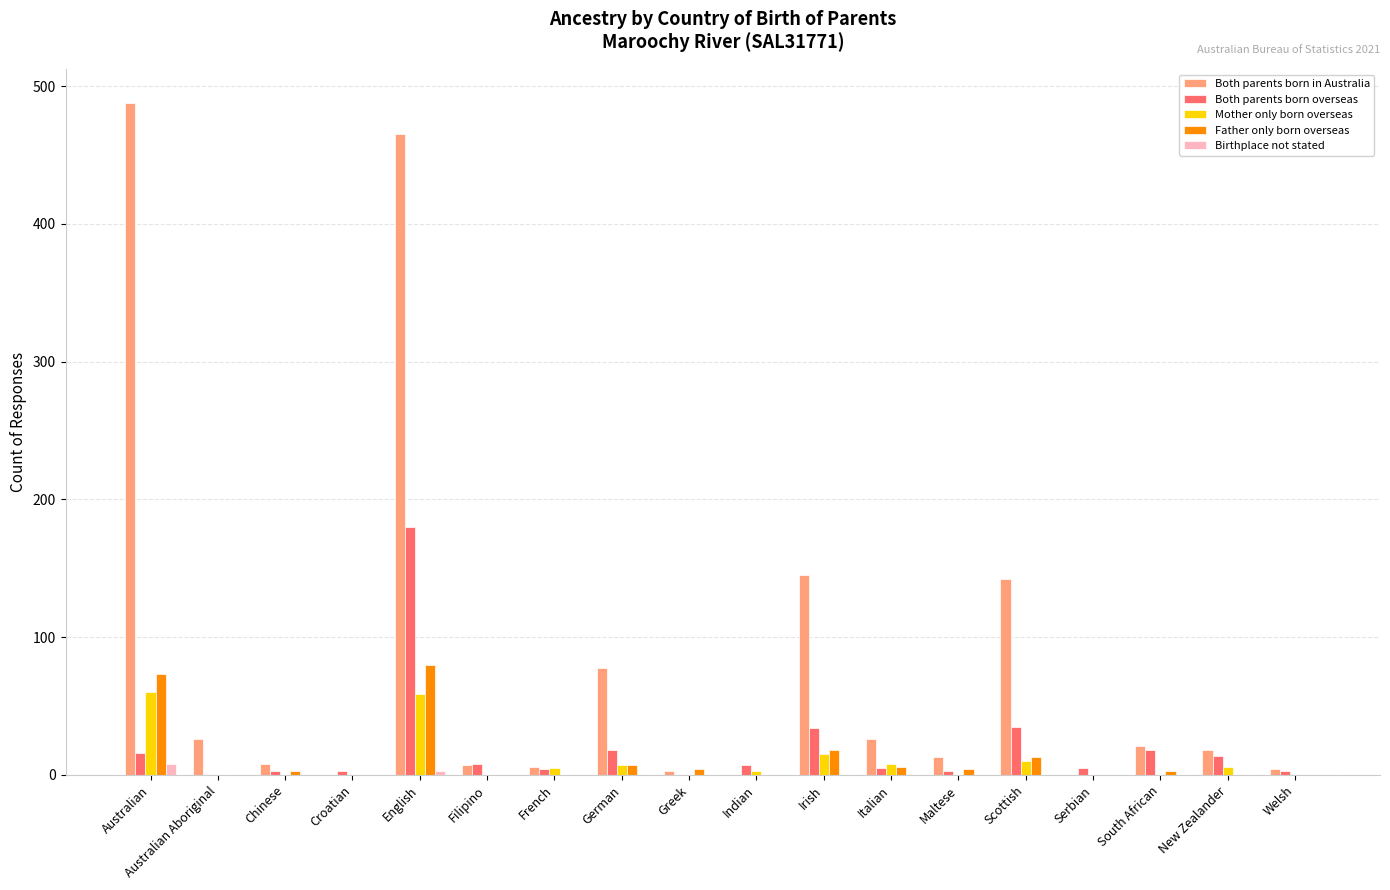

What is the greatest value displayed?

488